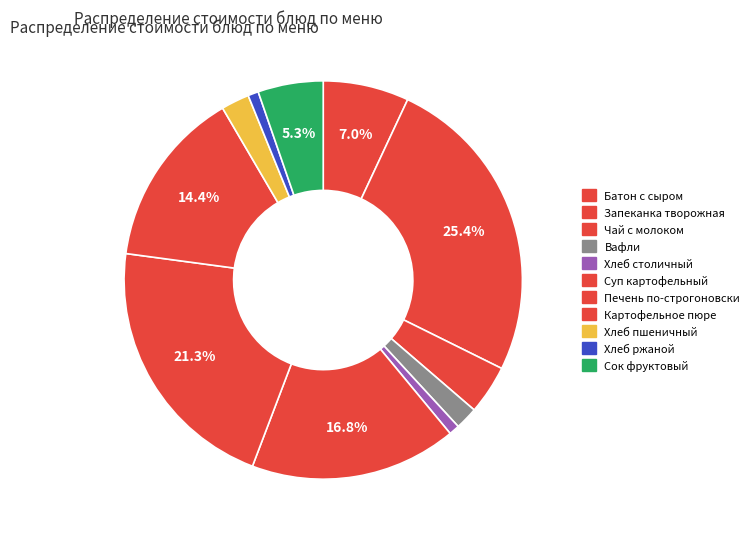

What percentage is the Картофельное пюре slice, to the nearest percent?

14%